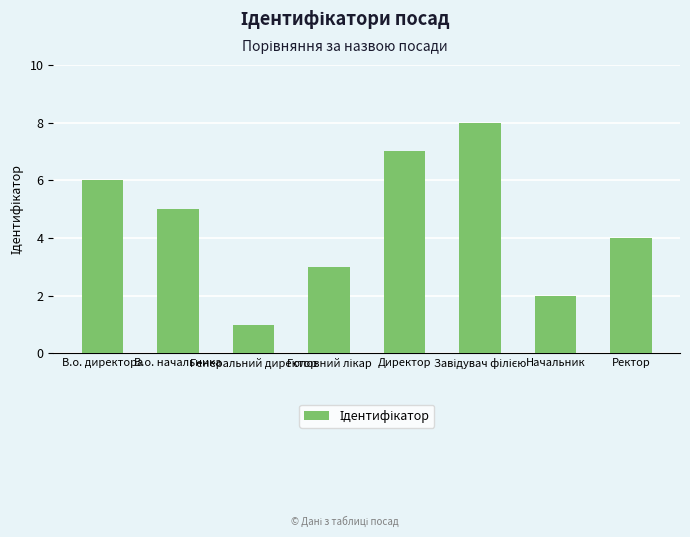

How many distinct data groups are displayed?

1